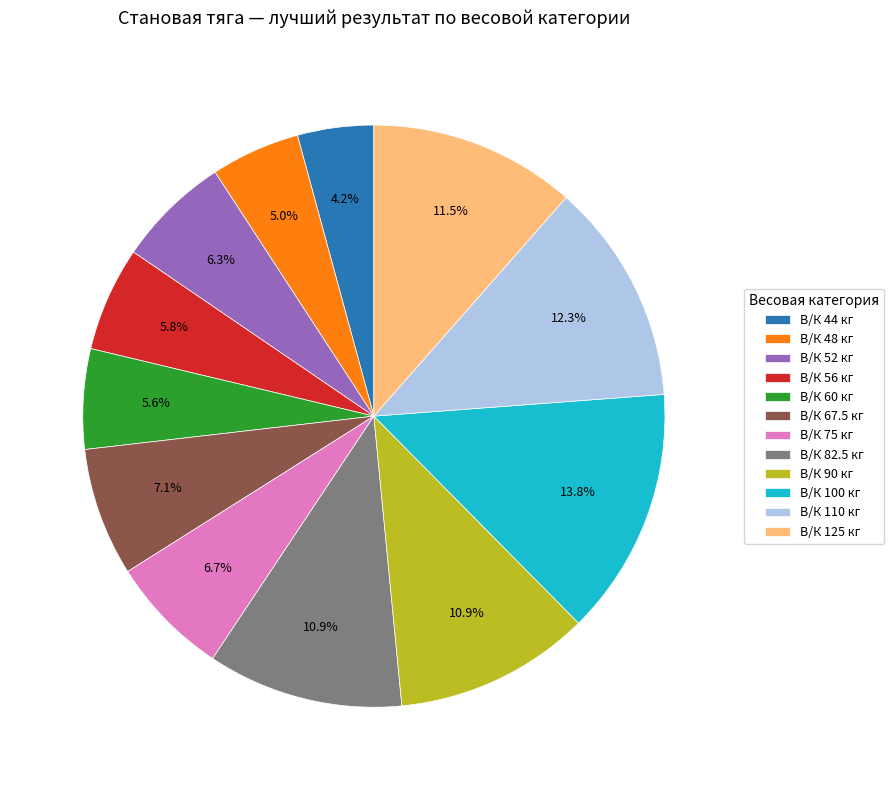

What is the ratio of the value at В/К 90 кг to the value at В/К 75 кг?

1.6